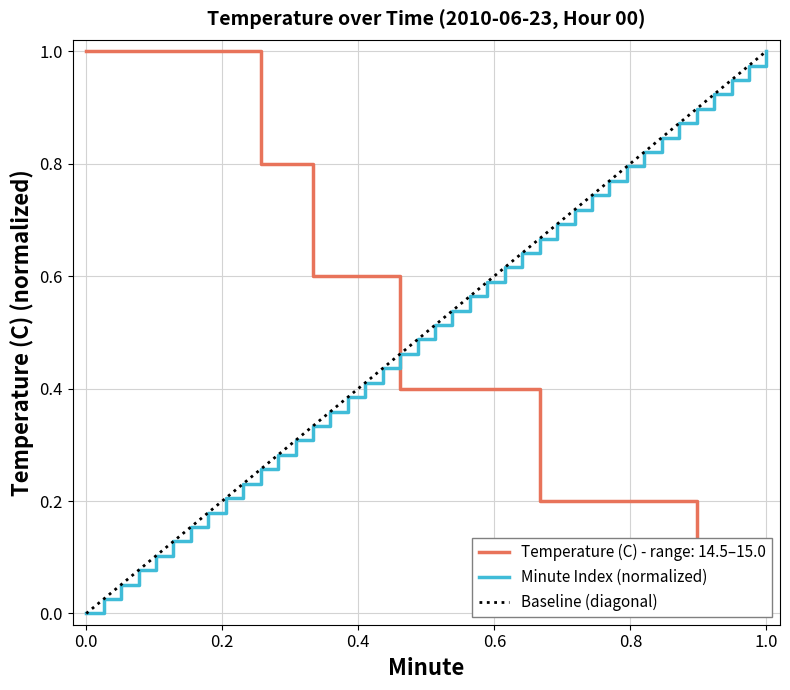

True or false: Minute Index (normalized) has more than 1 points higher than both neighbors.

False